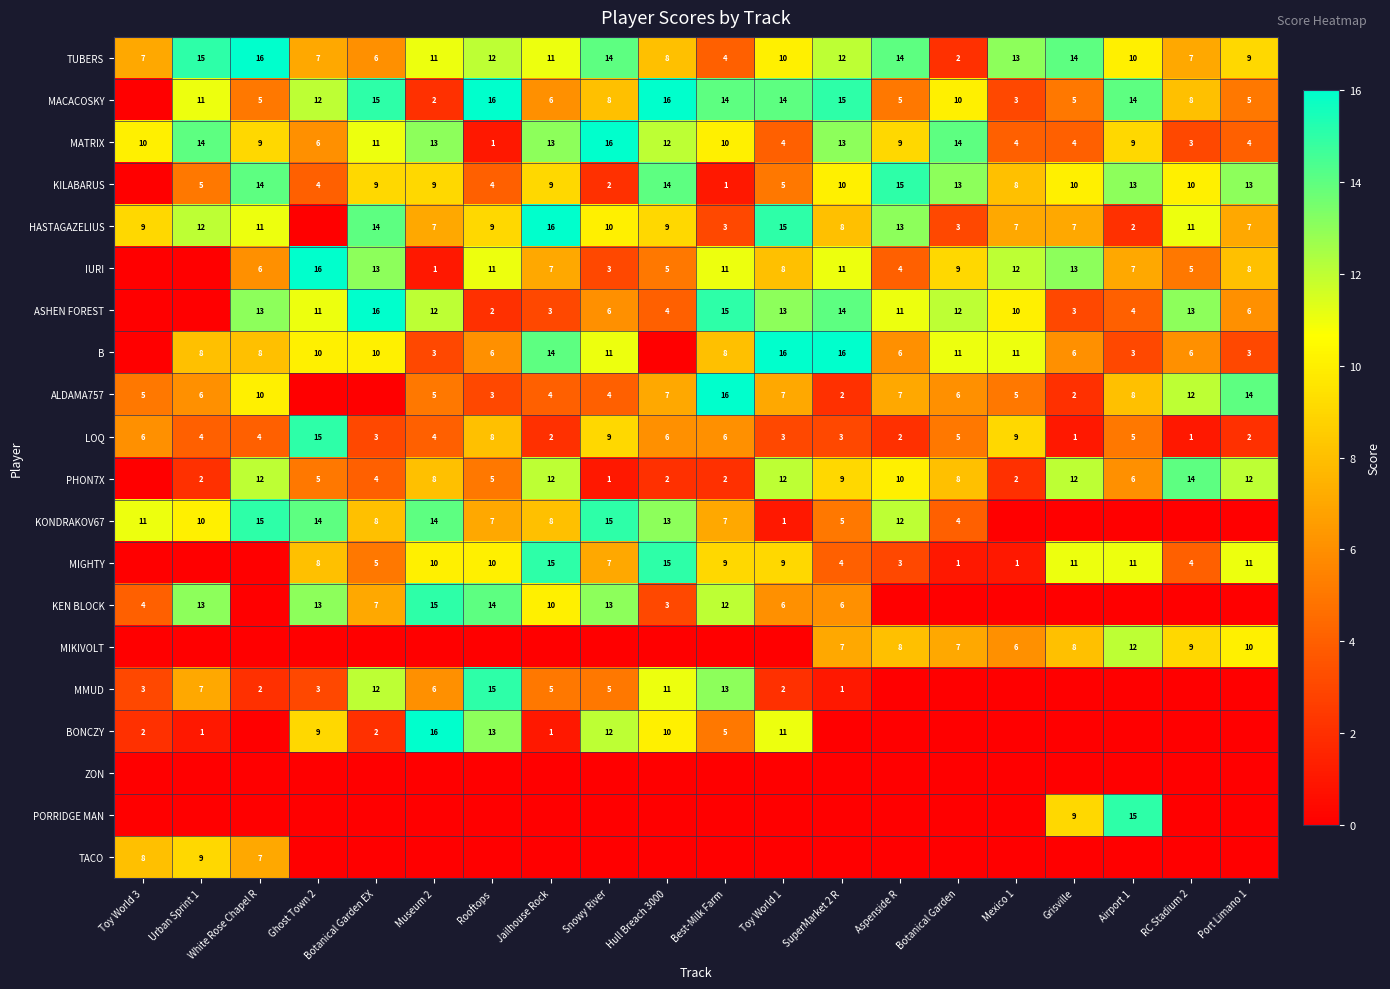

At which label does LOQ first exceed 4?

Toy World 3